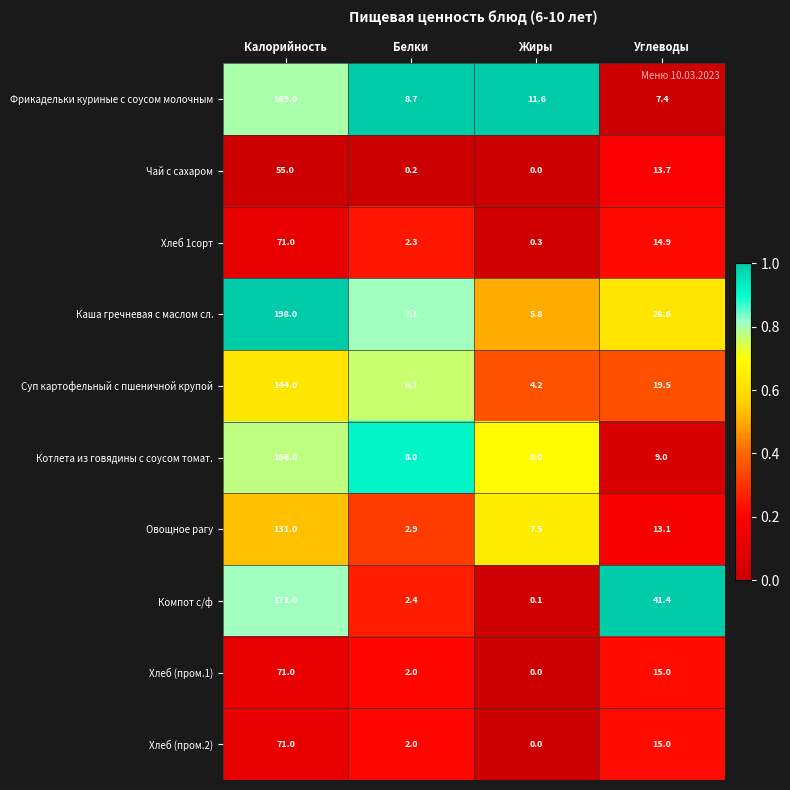

Which series changed the most between Жиры and Углеводы?

Компот с/ф